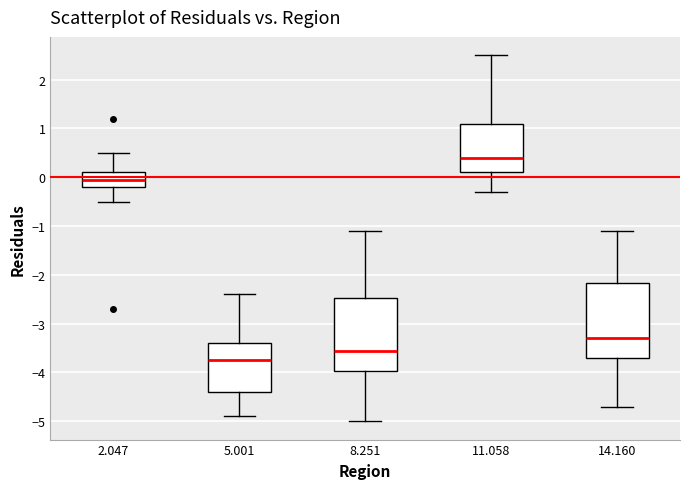

Where does the lower whisker of the box at x = 14.160 end on the y-axis? The values are not printed on the chart, so give them approximately, as read against the axis.

-4.7